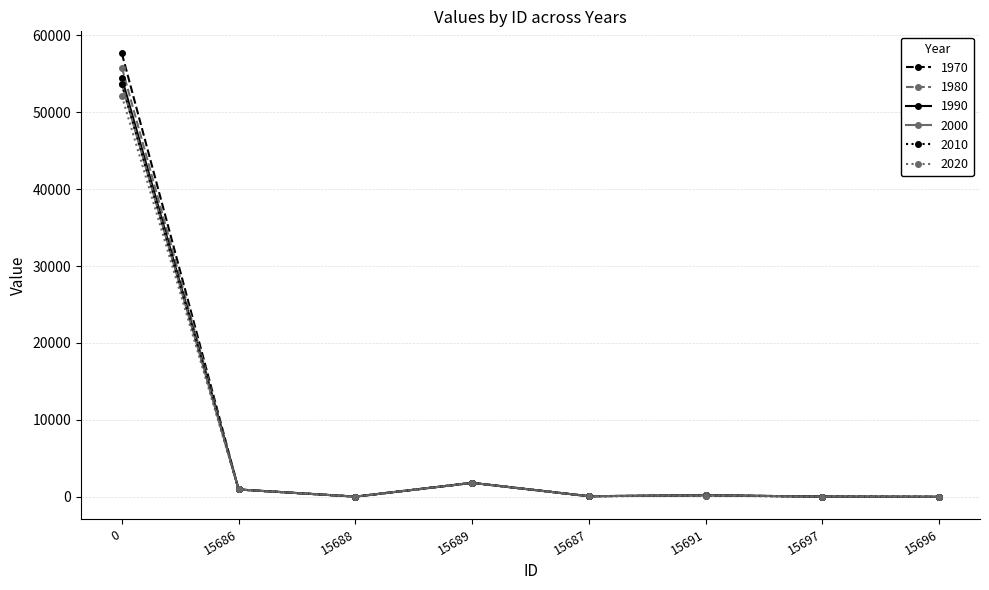

What is the maximum value for 2020?

52066.1